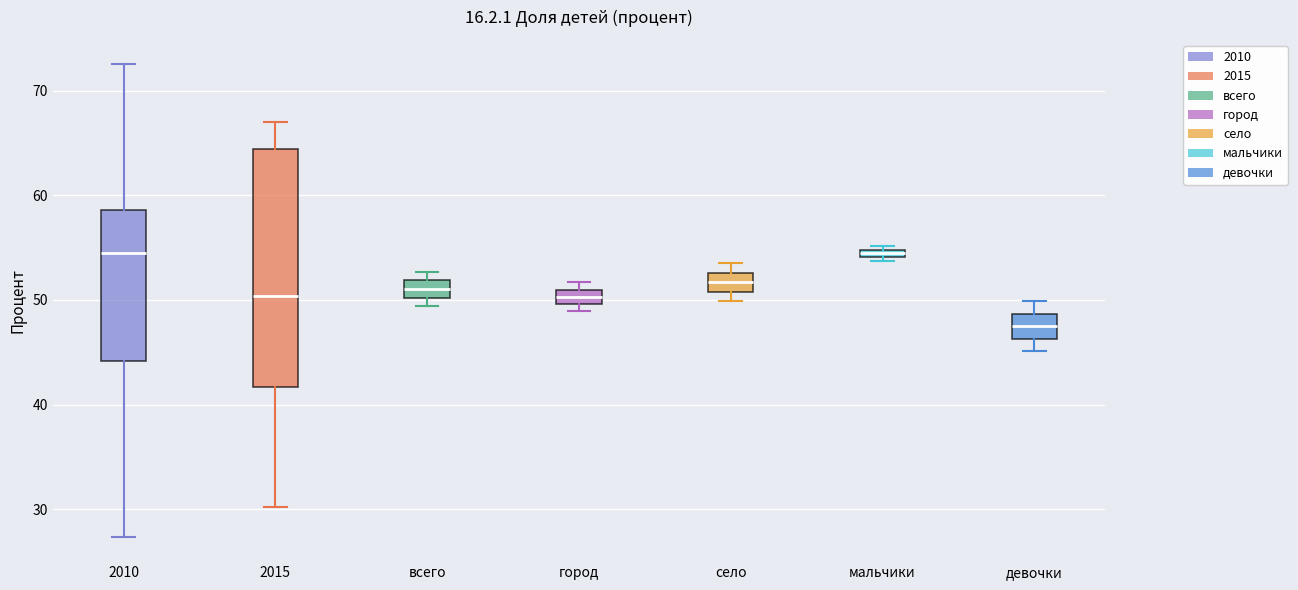

Which box's median line is the lowest?

девочки